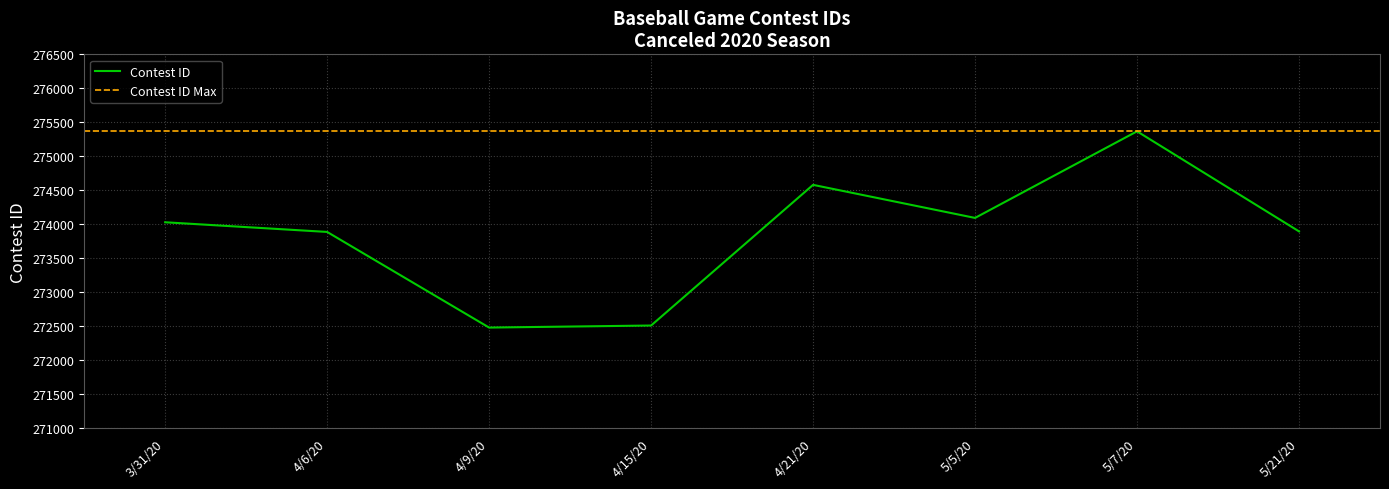

What value does the data have at 5/7/20, to the nearest 10?

275370